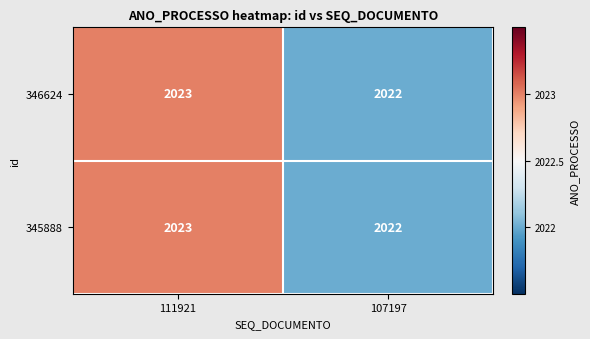

Rank the categories by 346624 value from highest to lowest.

111921, 107197